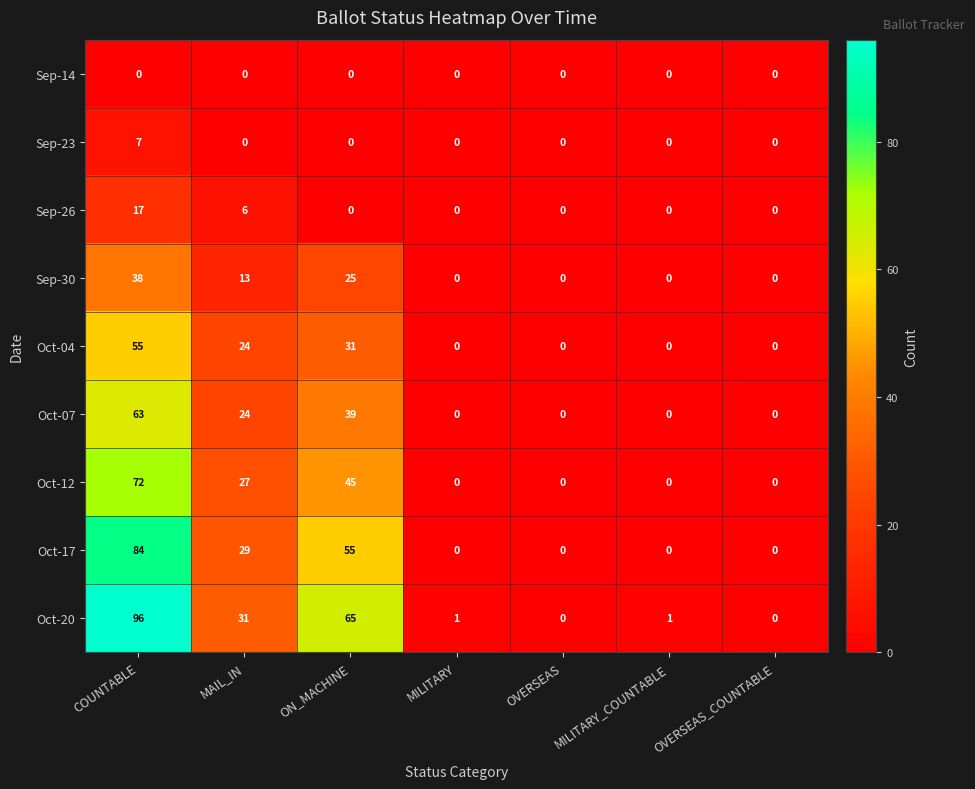

What is the greatest value displayed?

96